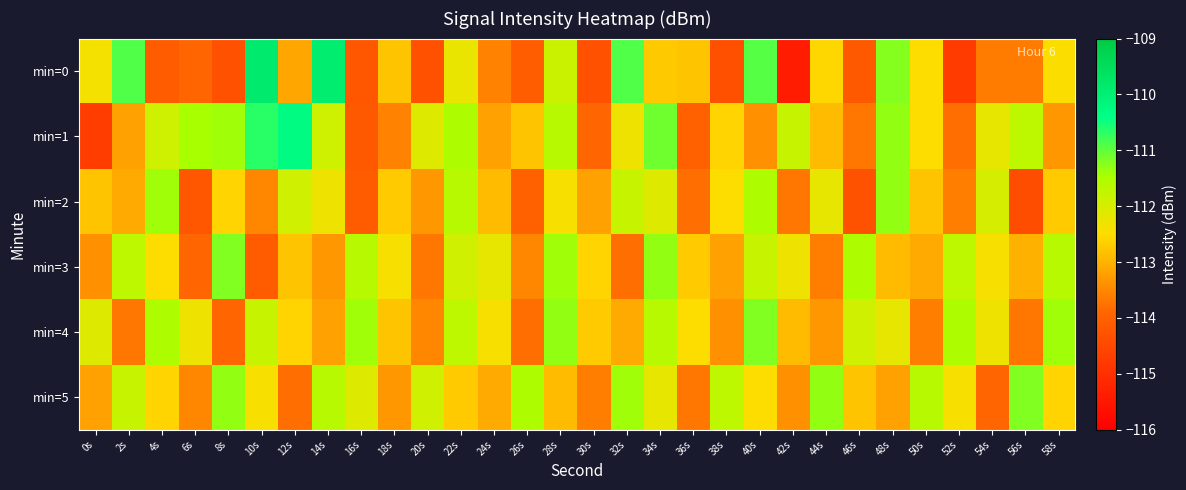

Which label corresponds to the smallest value in the chart?

42s